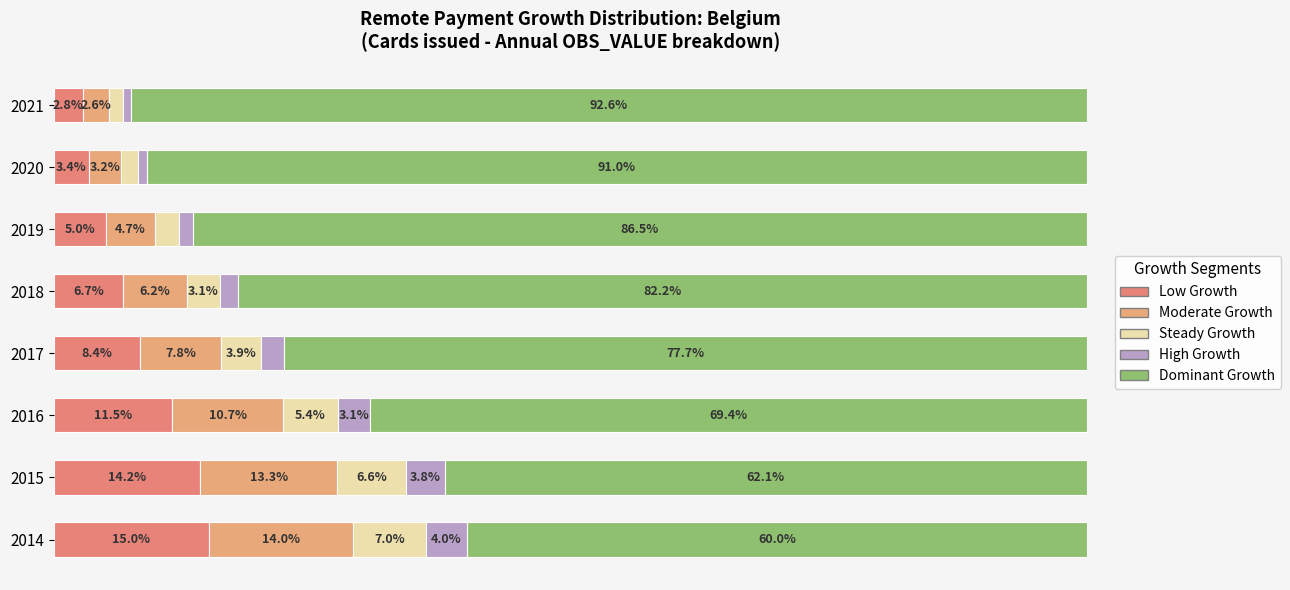

What is the difference between the maximum and minimum values in the Dominant Growth series?

32.6